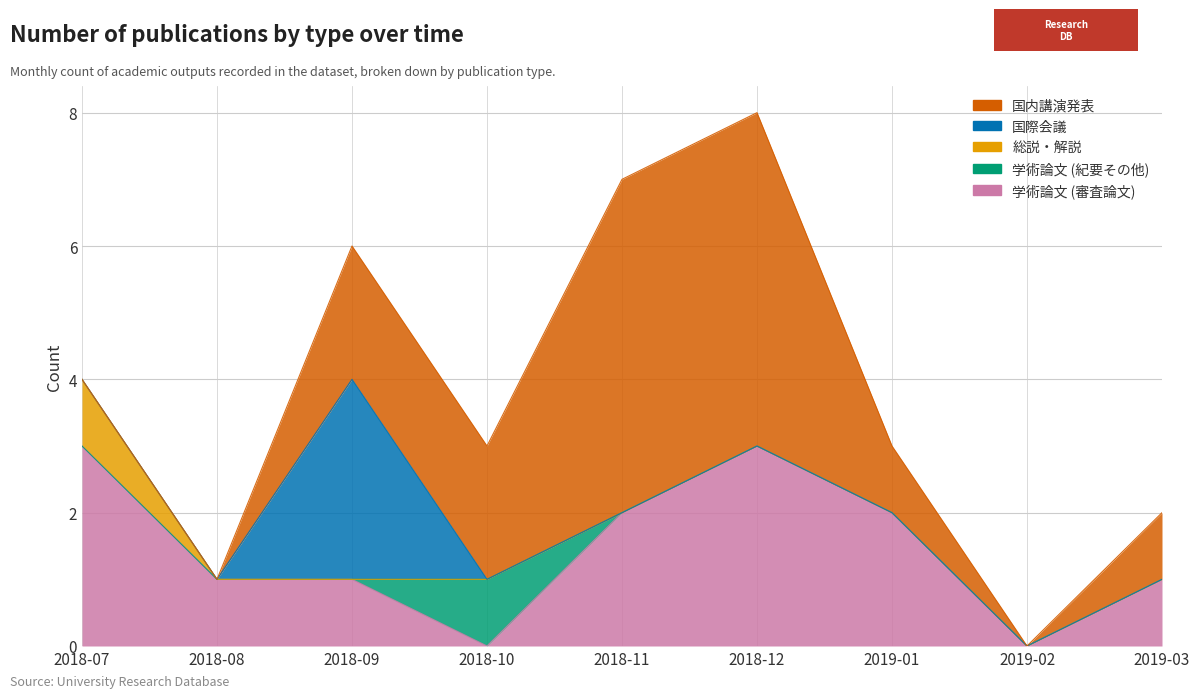

How many data points in 国際会議 are above 0?

1